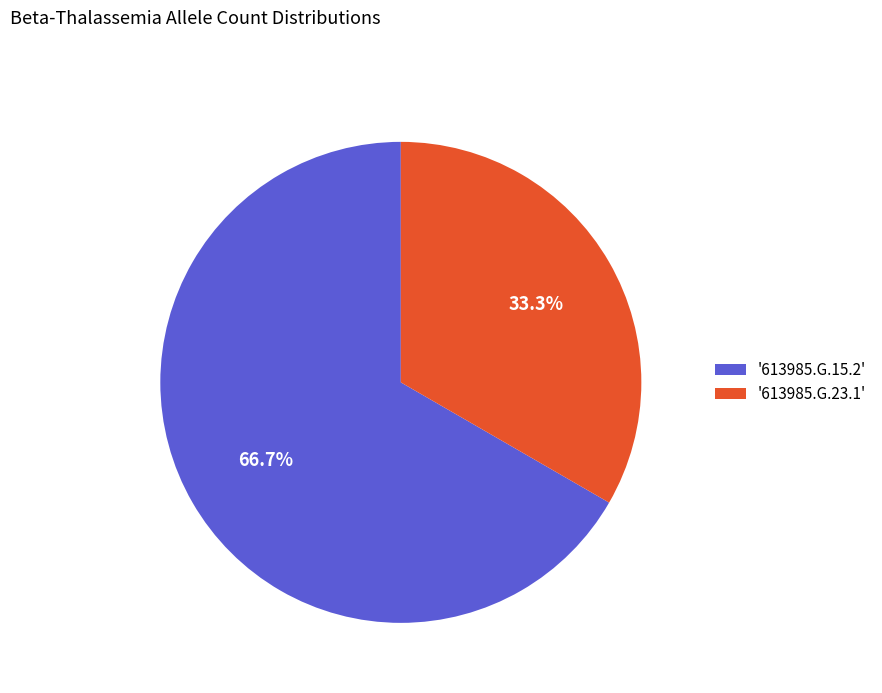

Which slice is the largest?

'613985.G.15.2'